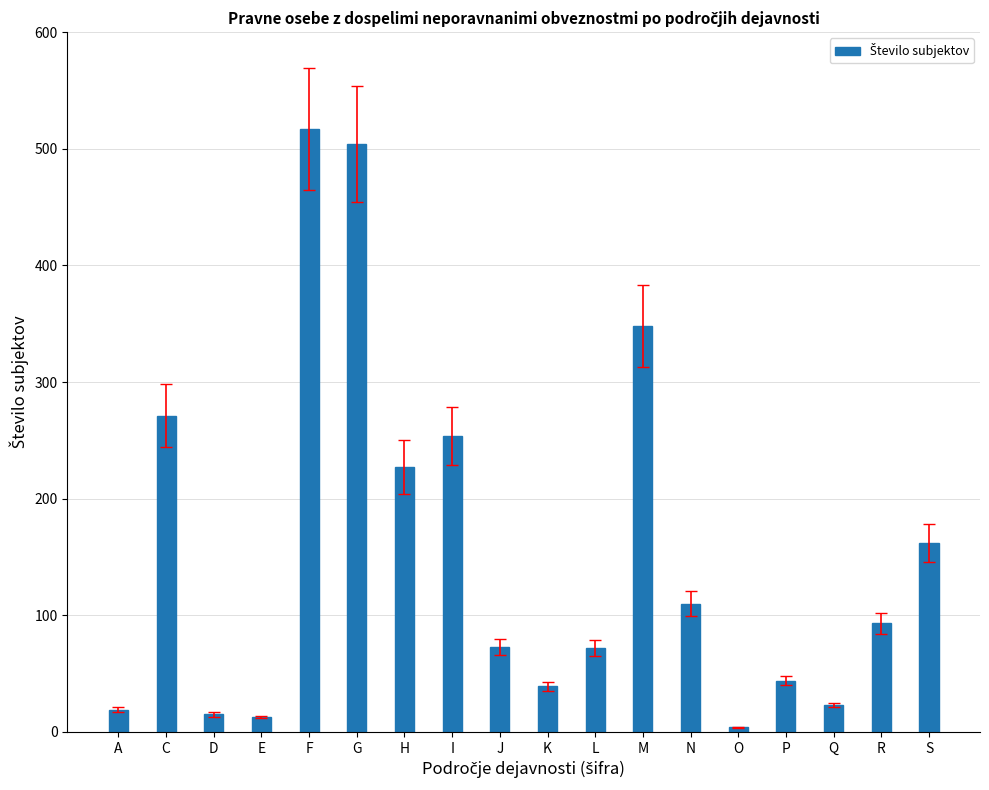

At which label is the value closest to 260?

I